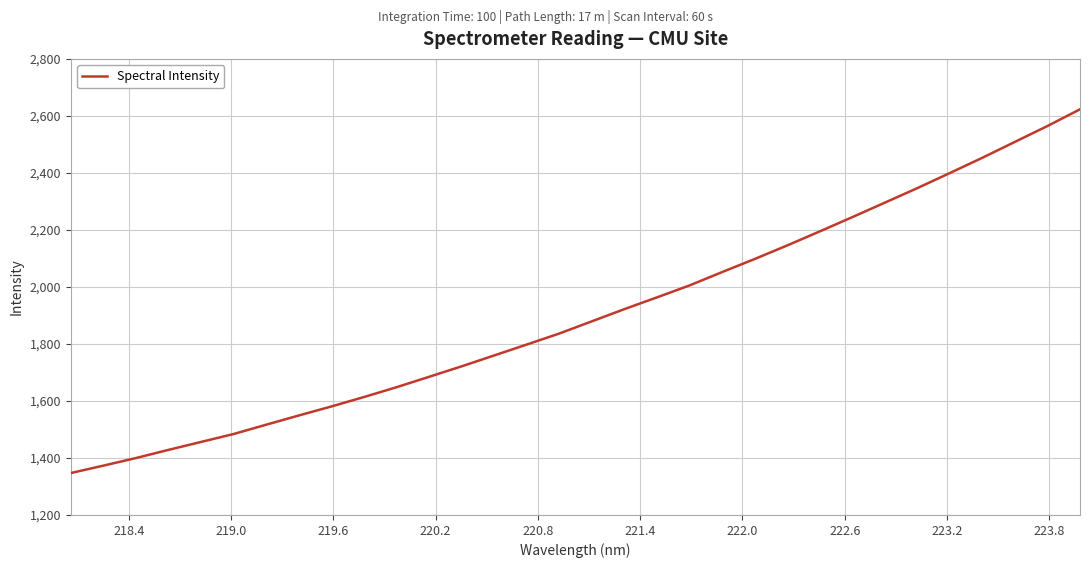

Count the number of categories in the chart.

32